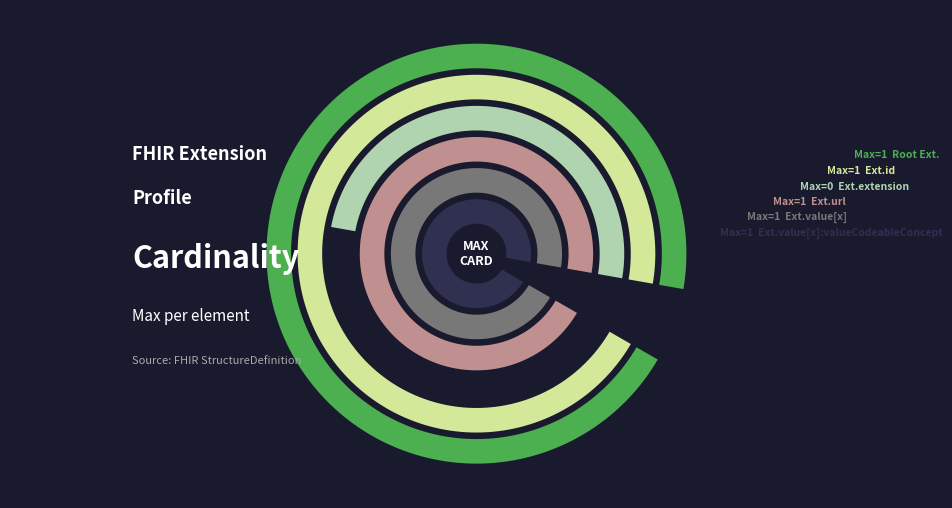

True or false: Extension.url accounts for 20% of the total.

True